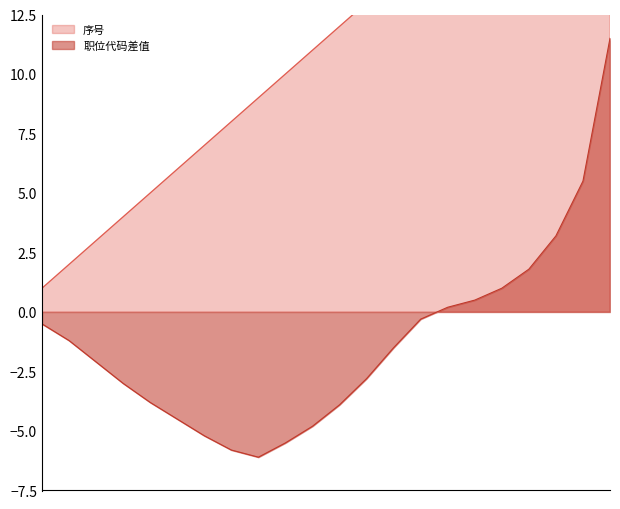

True or false: 序号 and 职位代码差值 cross at least once.

False